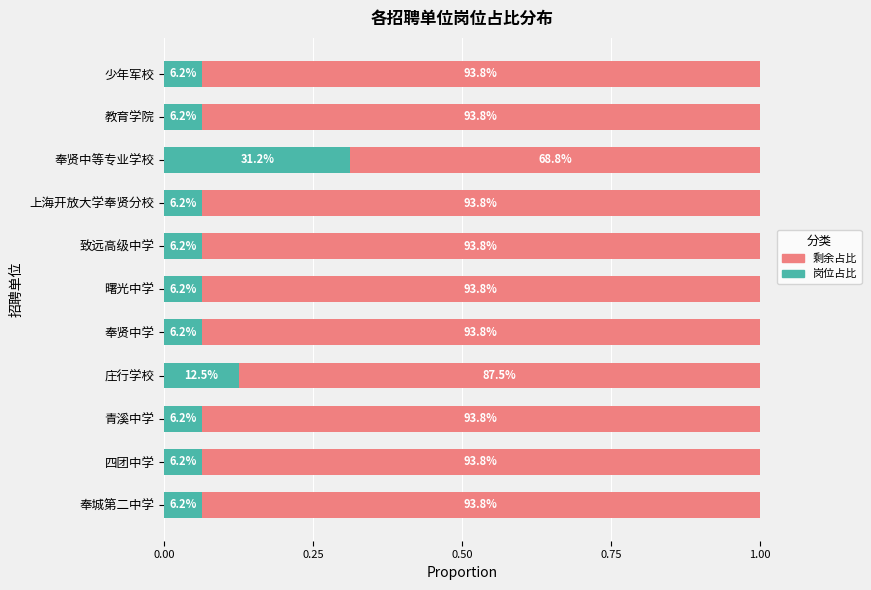

Rank the series by their maximum value, from highest to lowest.

剩余占比, 岗位占比